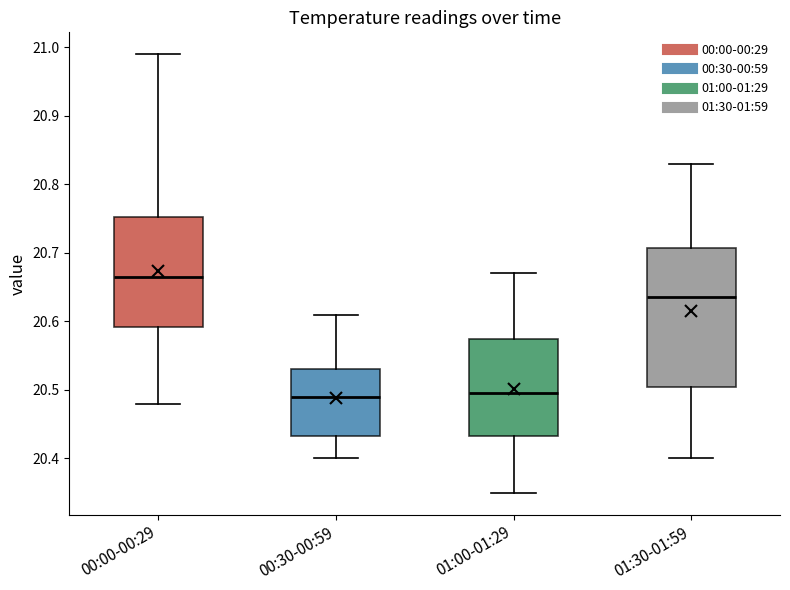

Reading left to right, read every box against the y-axis: the position of its median line, the range the box covers, and the ends of its whiskers. The values are not printed on the chart, so give them approximately, as read against the axis.

00:00-00:29: median 20.67, box 20.59 to 20.75, whiskers 20.48 to 20.99
00:30-00:59: median 20.49, box 20.43 to 20.53, whiskers 20.40 to 20.61
01:00-01:29: median 20.50, box 20.43 to 20.58, whiskers 20.35 to 20.67
01:30-01:59: median 20.64, box 20.51 to 20.71, whiskers 20.40 to 20.83